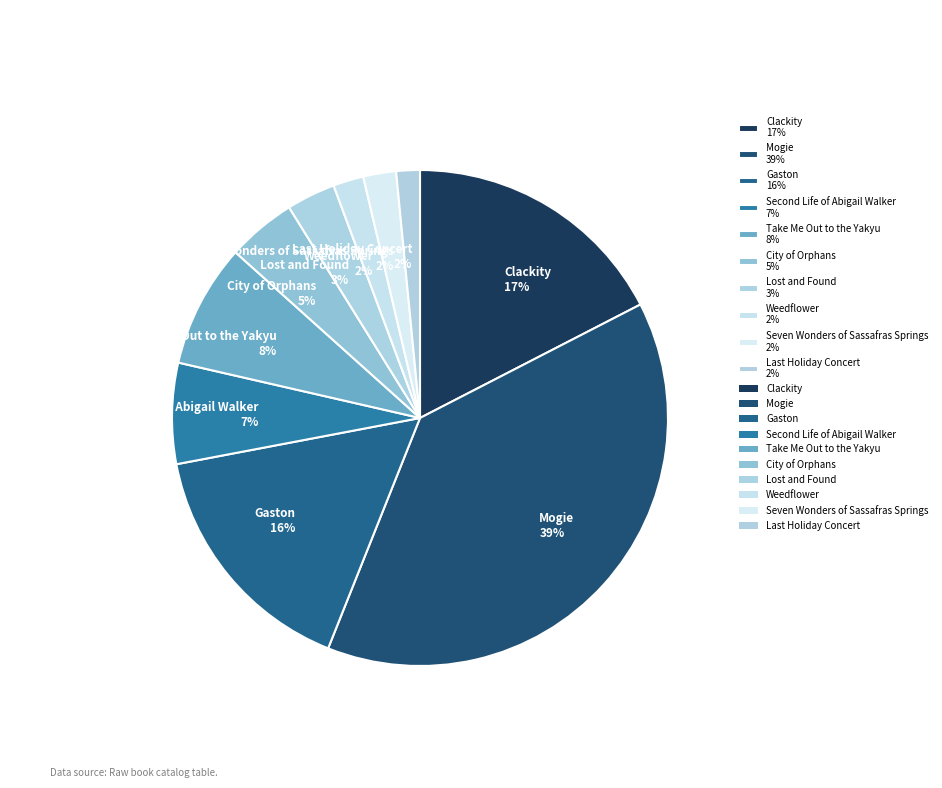

To the nearest percent, what is the combined percentage of Clackity and City of Orphans?

22%